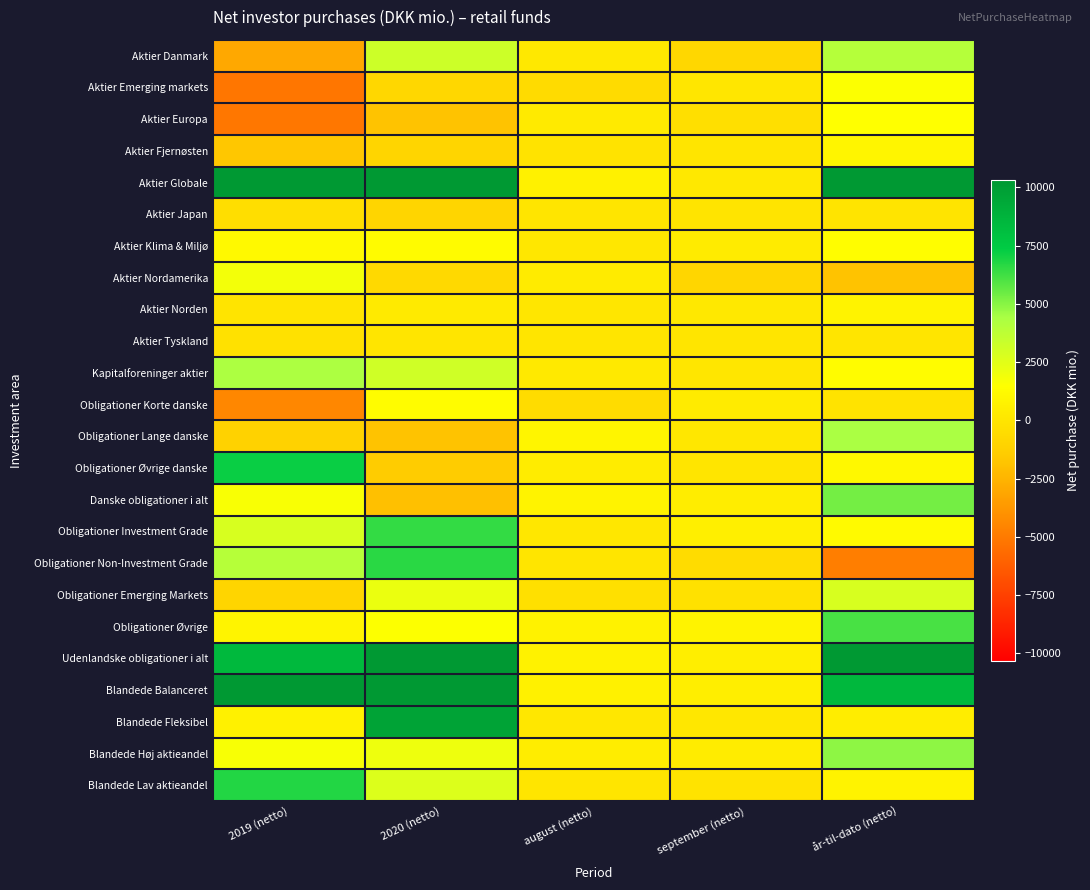

What is the difference between the highest and lowest values at år-til-dato (netto)?

19436.3